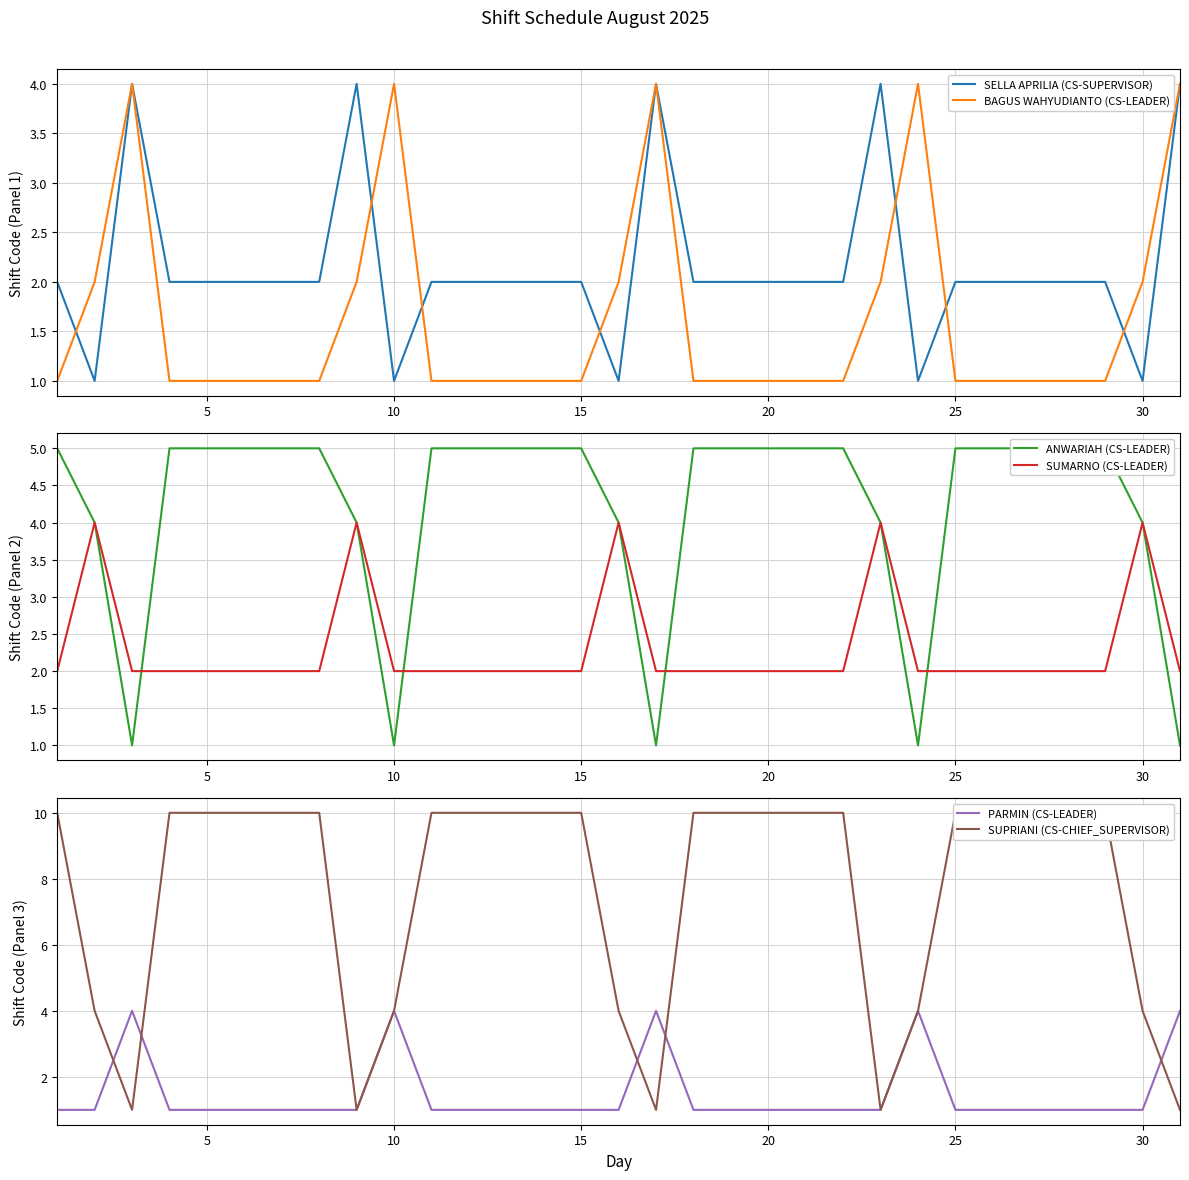

Is this an area chart (filled region under the line)?

No